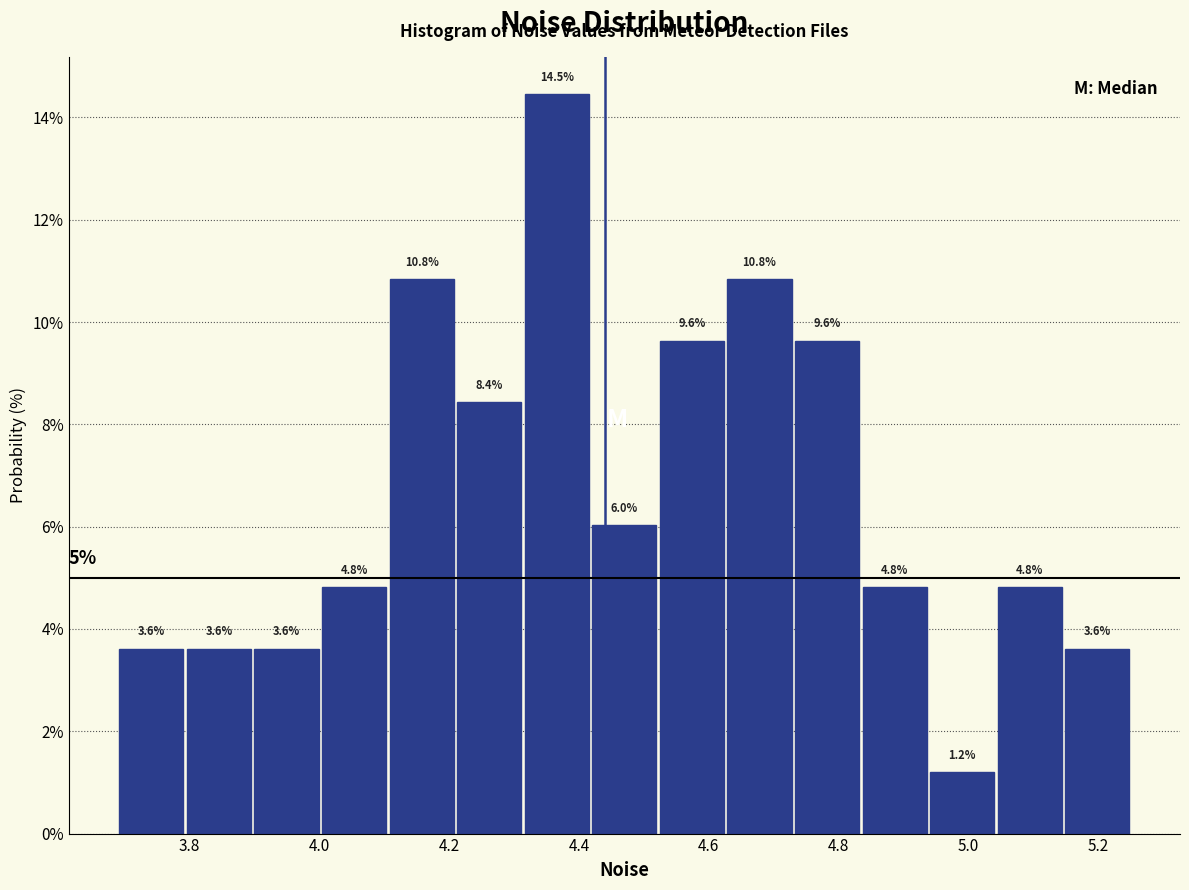

Reading left to right, transcribe this chart: for each bar, give the range it covers on the x-axis and its height. The bar edges are not printed on the chart, so give them approximately, as read against the axis.

3.68 to 3.80: 3.6
3.80 to 3.90: 3.6
3.90 to 4.00: 3.6
4.00 to 4.10: 4.8
4.10 to 4.20: 10.8
4.20 to 4.32: 8.4
4.32 to 4.42: 14.5
4.42 to 4.52: 6.0
4.52 to 4.62: 9.6
4.62 to 4.74: 10.8
4.74 to 4.84: 9.6
4.84 to 4.94: 4.8
4.94 to 5.04: 1.2
5.04 to 5.14: 4.8
5.14 to 5.26: 3.6